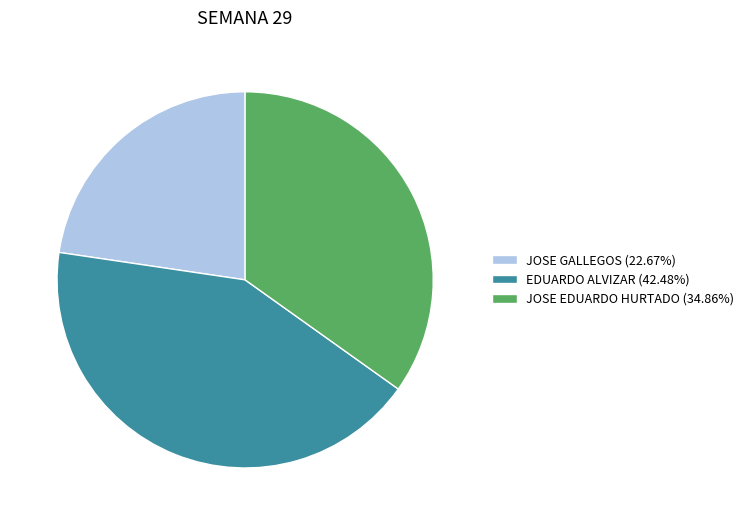

Is JOSE EDUARDO HURTADO the majority of the pie?

No